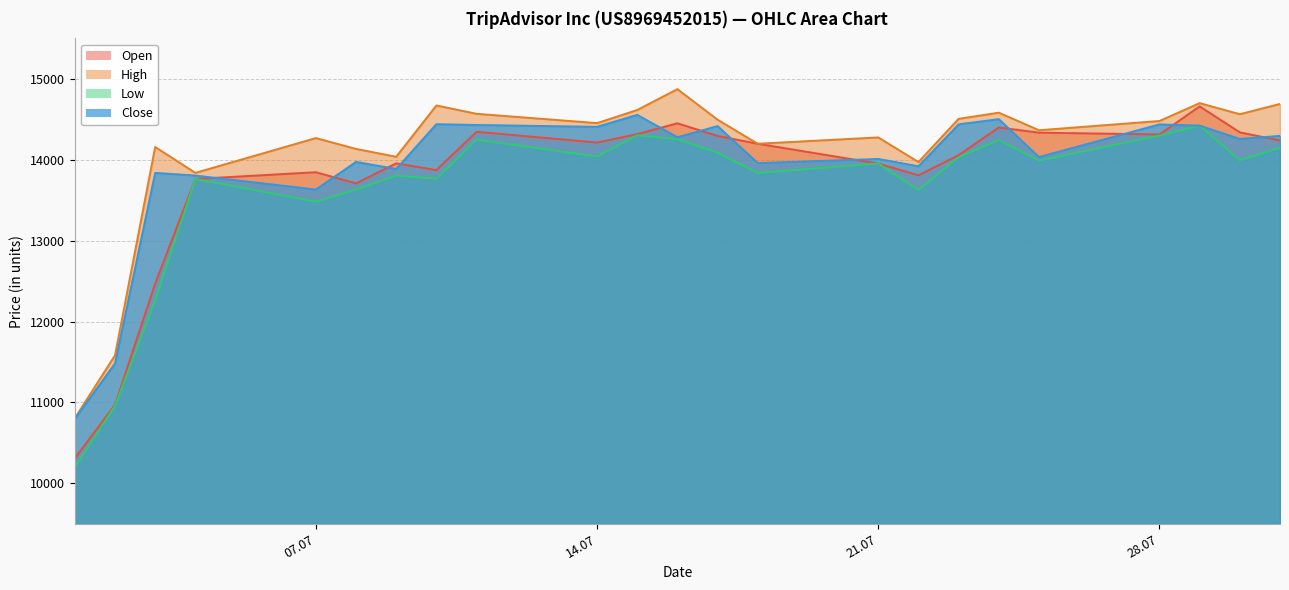

What is the difference between the maximum and minimum values in the High series?

4067